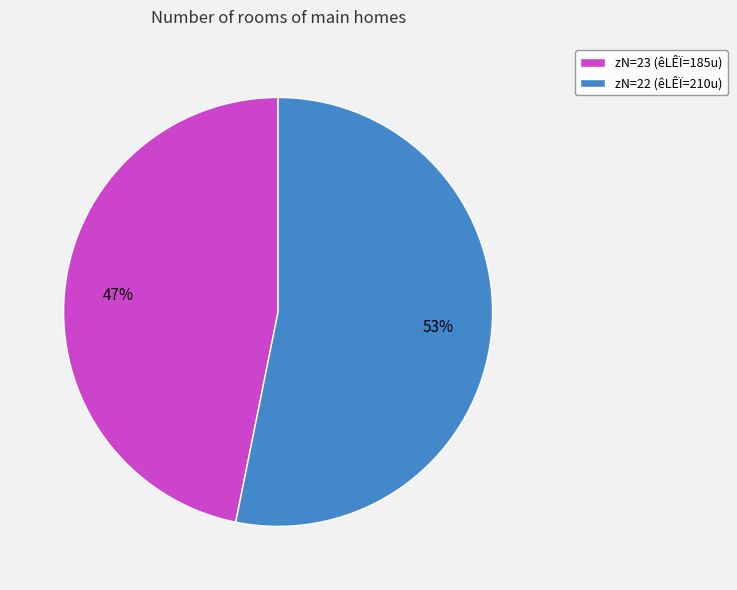

To the nearest percent, what is the difference between the largest and smallest slice percentages?

6%